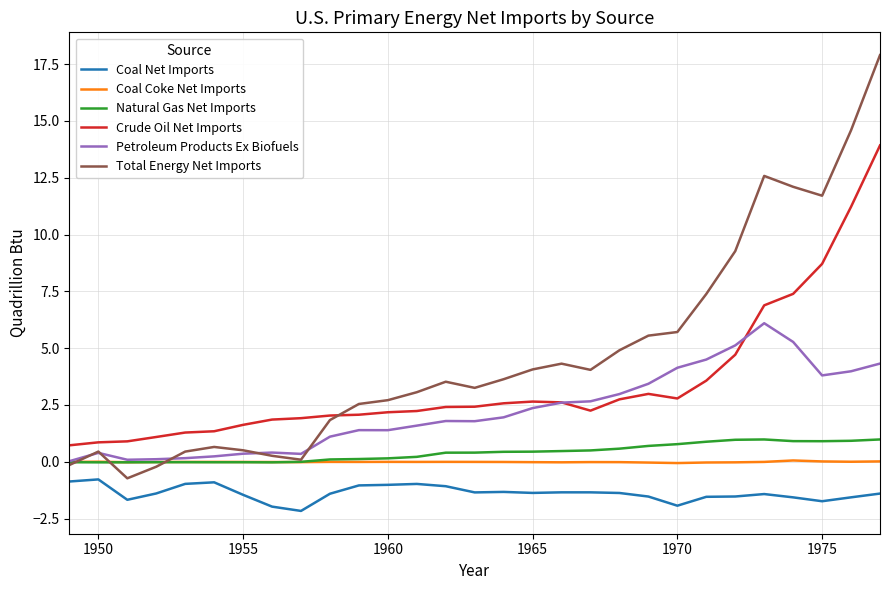

What is the maximum value shown in the chart?

17.9